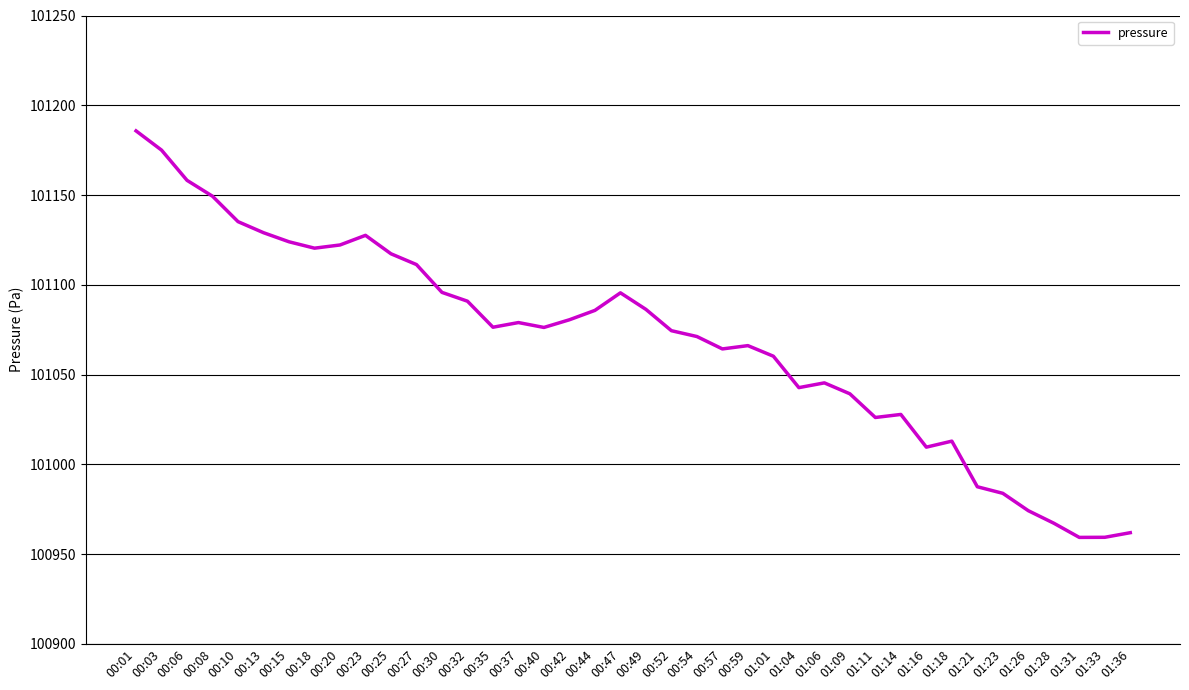

Where does the data first go above 101076?

00:01